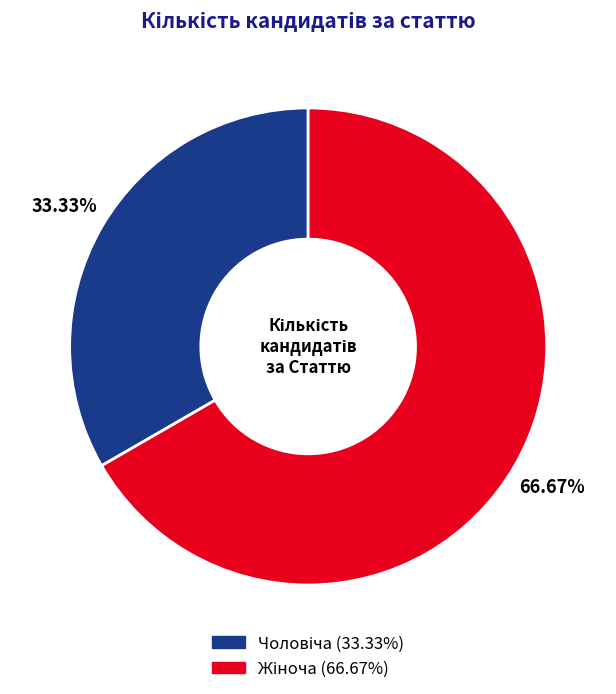

Count the number of slices in the pie.

2